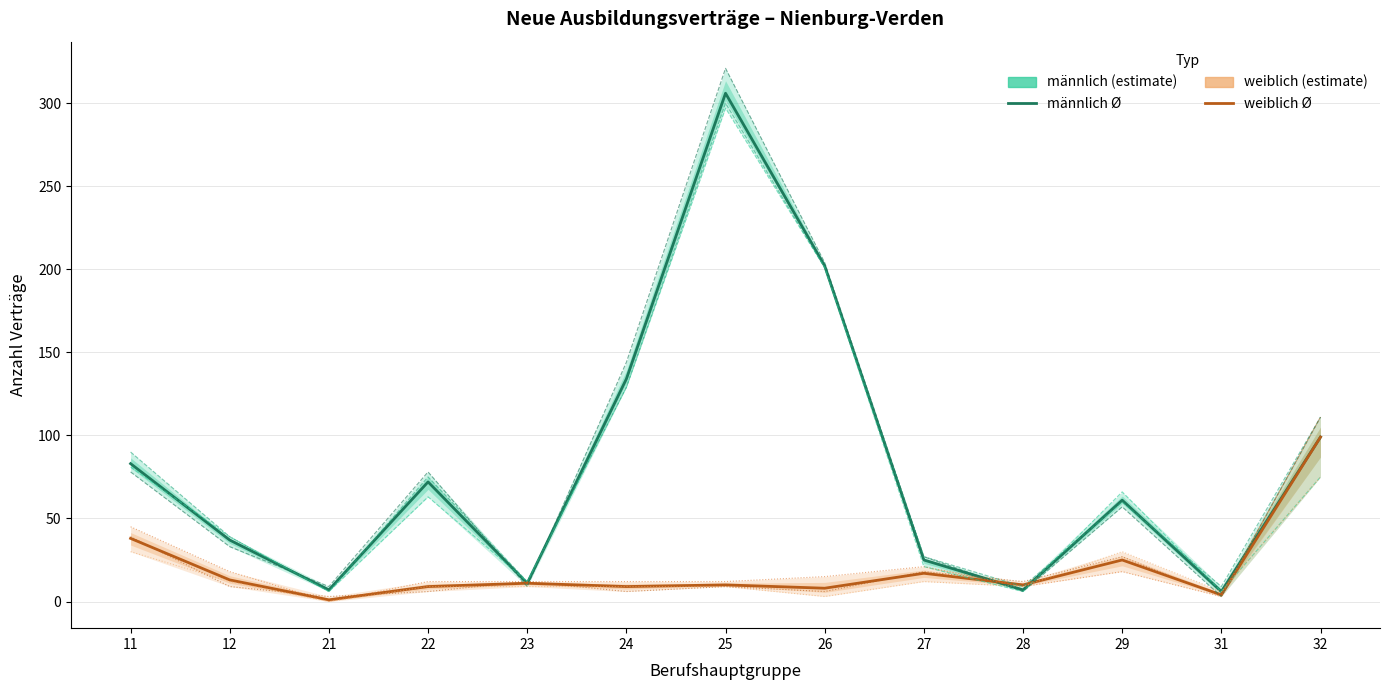

Between 22 and 24, which is larger?

24